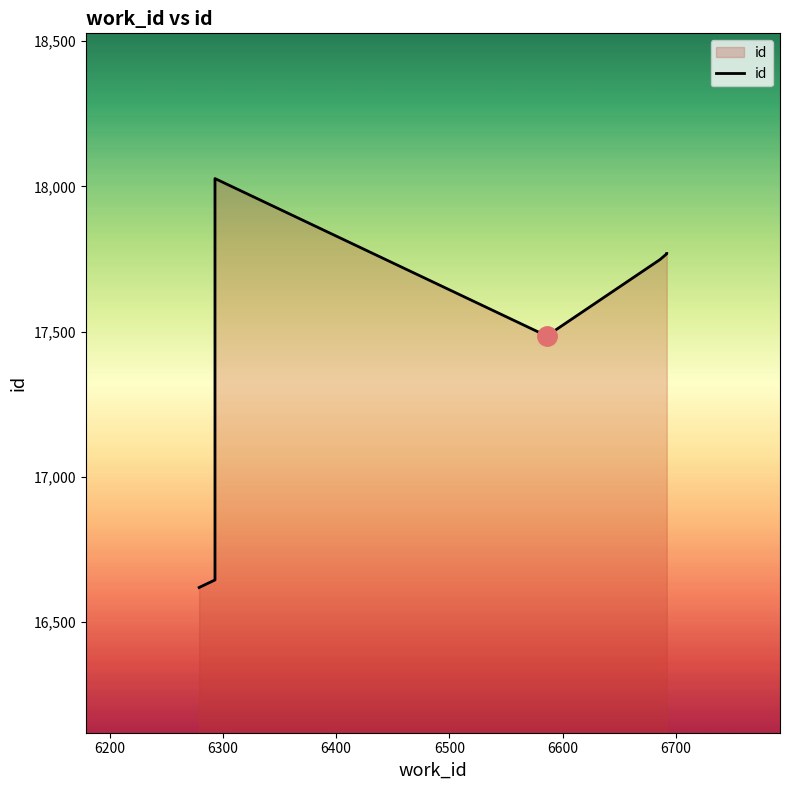

What is the maximum value shown in the chart?

18027